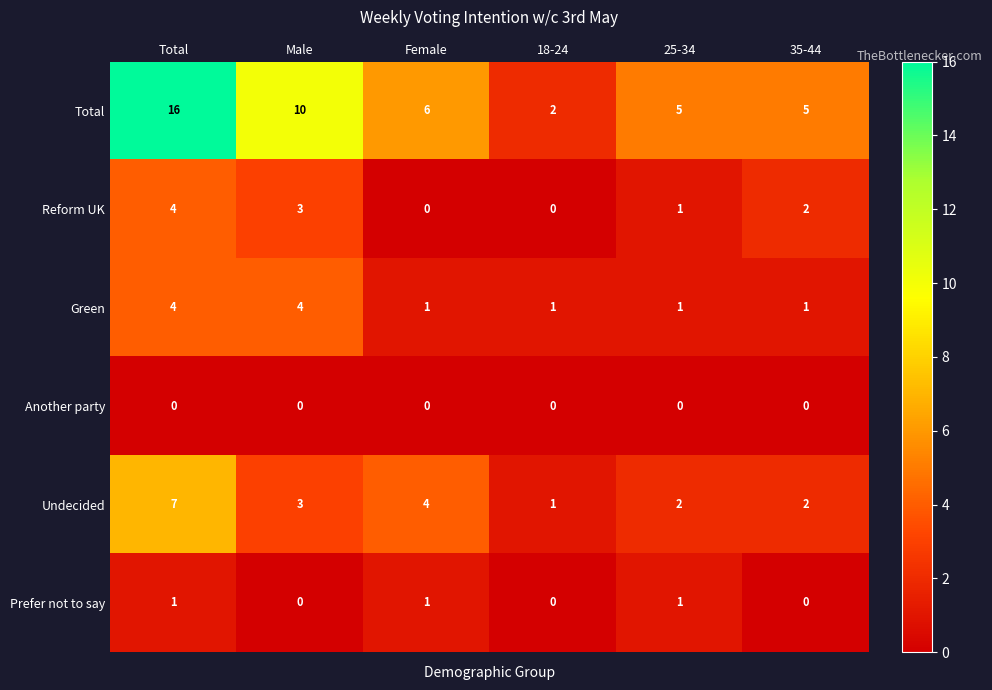

The Prefer not to say series shows 0 at 18-24. True or false?

True